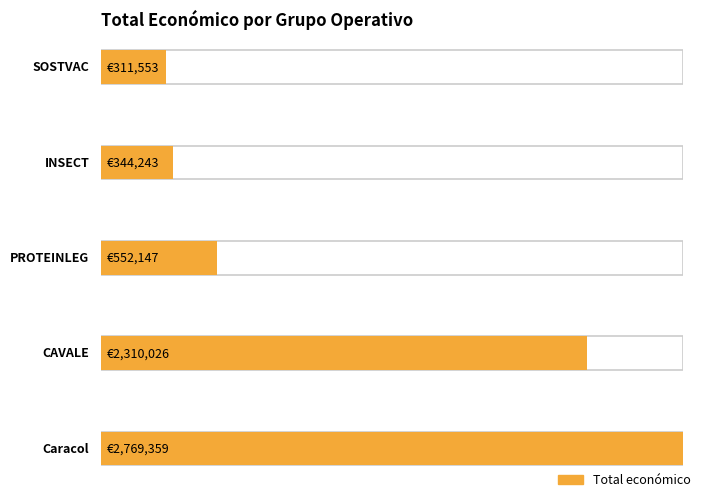

Are the bars horizontal?

Yes